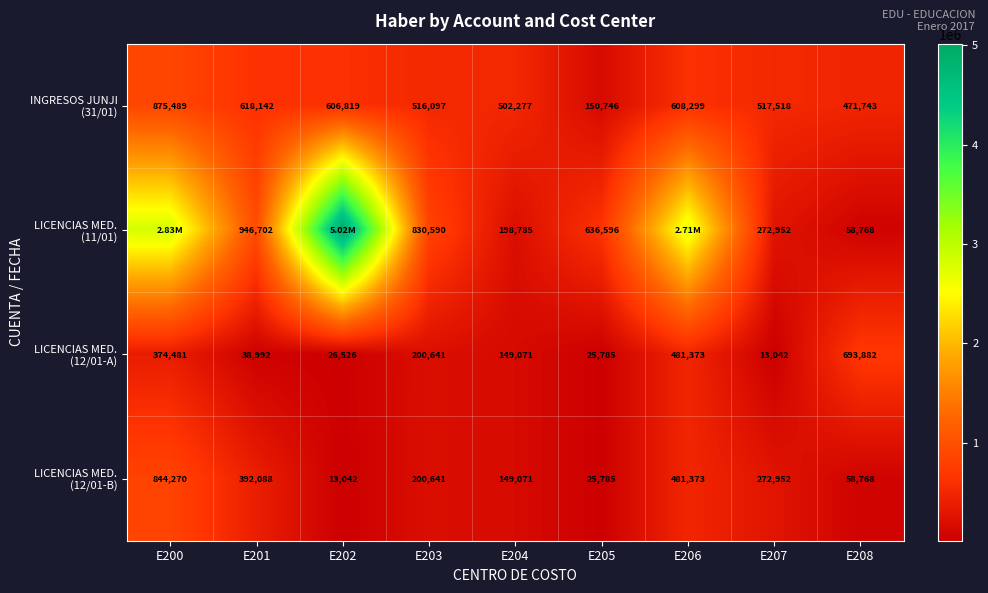

What is the difference between the highest and lowest values at E201?

907710